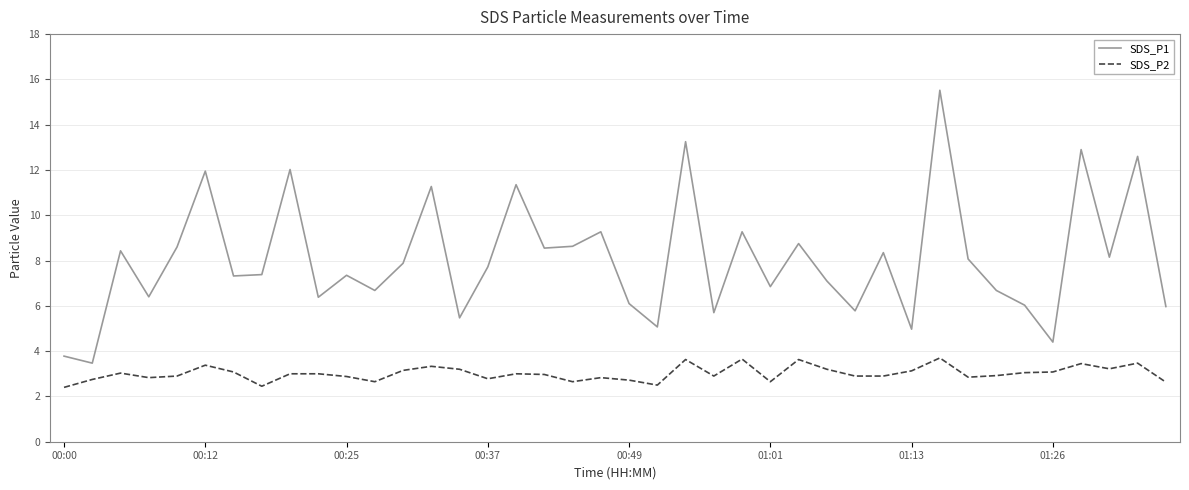

Which series has the largest range (max minus min)?

SDS_P1